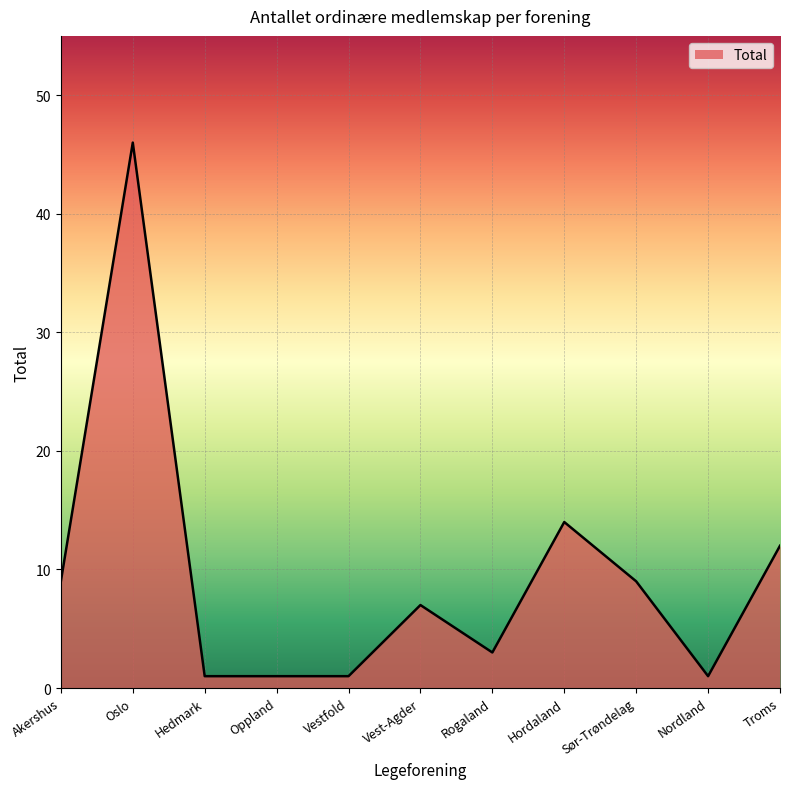

Between Nordland and Akershus, which is larger?

Akershus